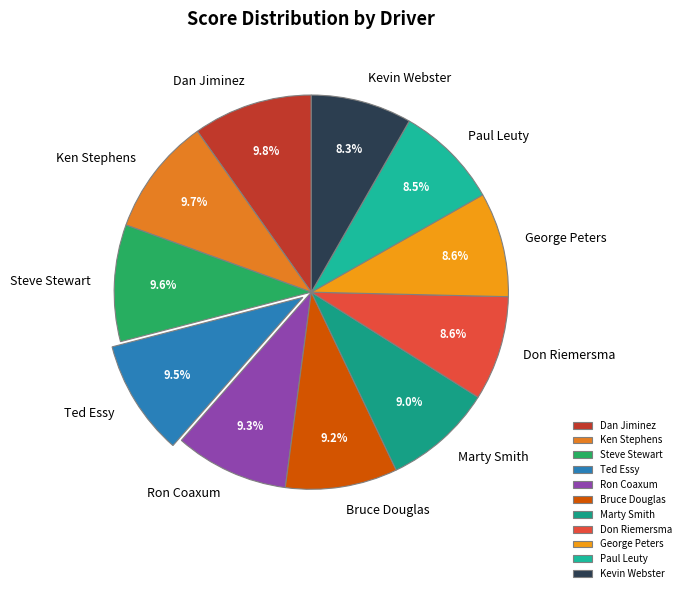

To the nearest percent, what percentage of the pie is Ken Stephens?

10%